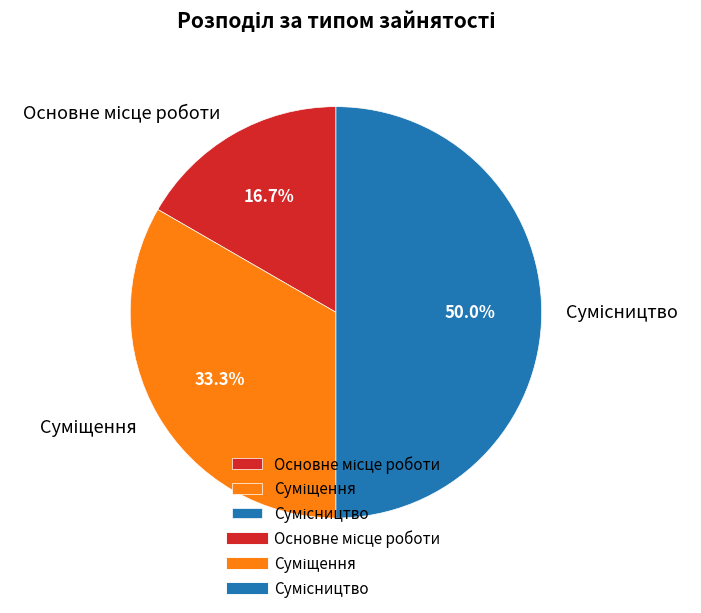

Does Сумісництво account for over 50% of the chart?

No